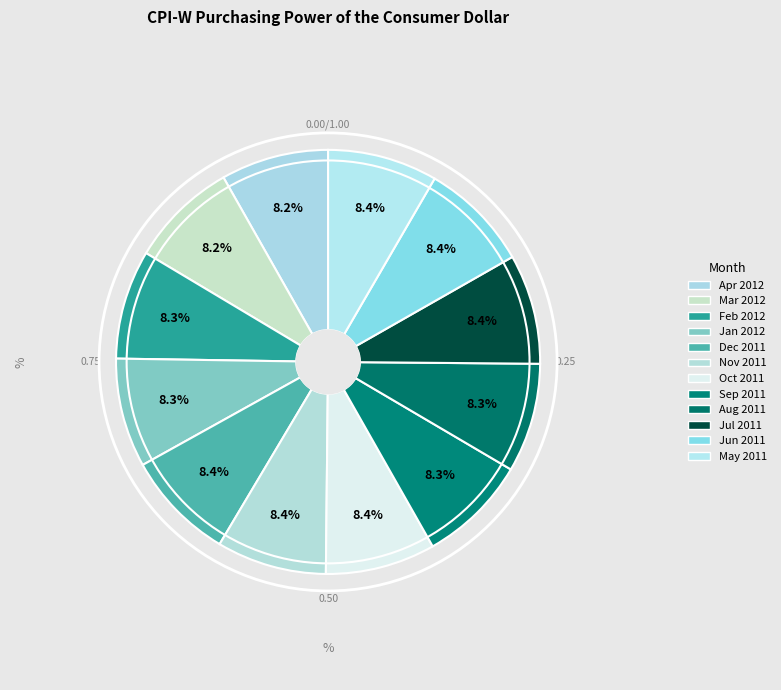

Is the sum of Mar 2012 and Dec 2011 greater than half?

No